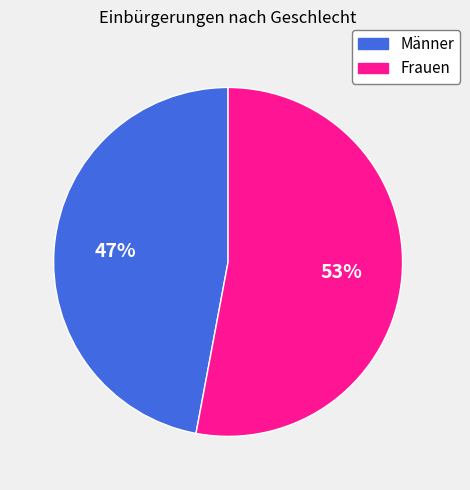

How many segments does this pie chart have?

2